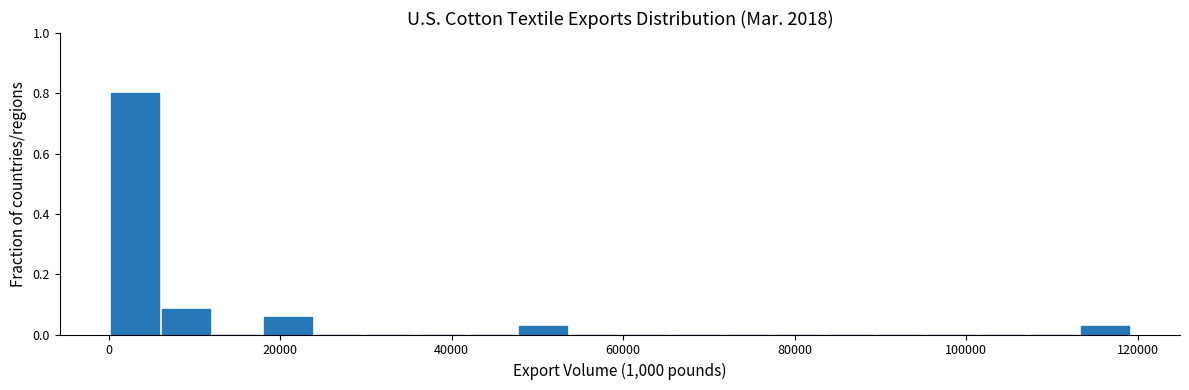

Read against the x-axis, roughly where is the centre of the tallest bar?

4000